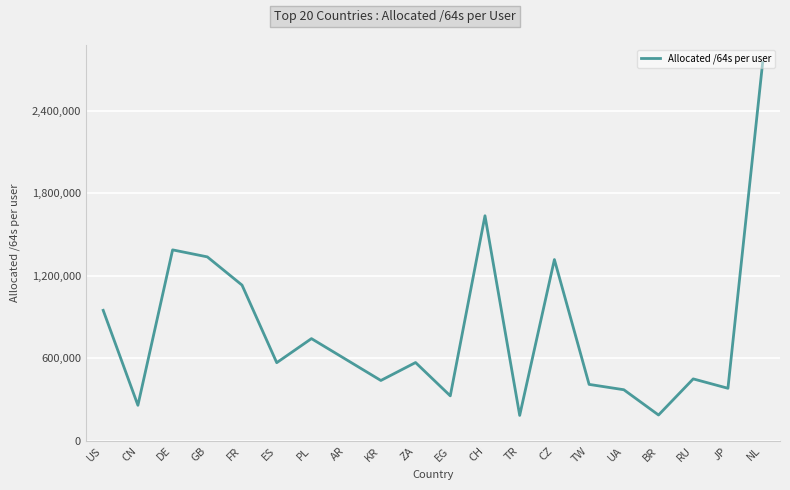

What is the change in value from US to CN?

-690224